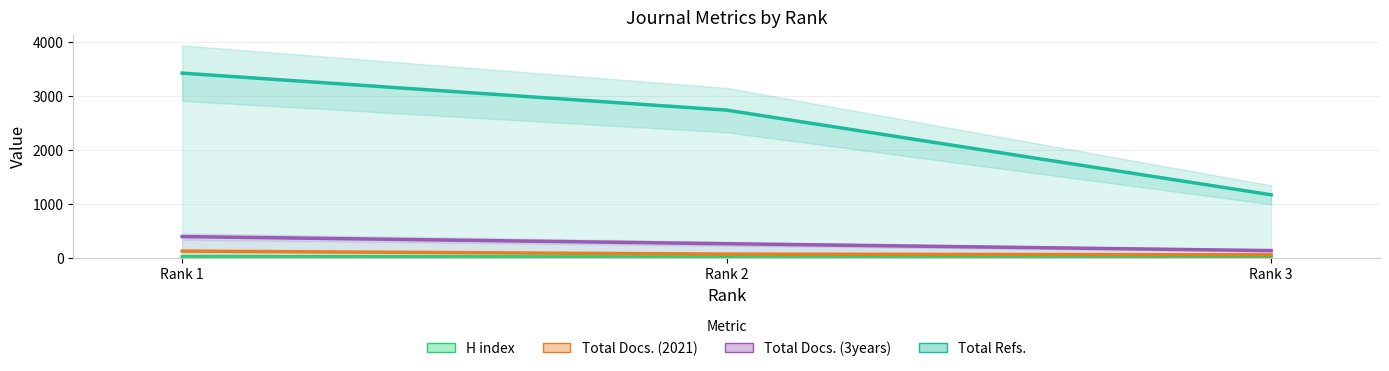

Between Rank 1 and Rank 3, which series saw the biggest shift?

Total Refs.